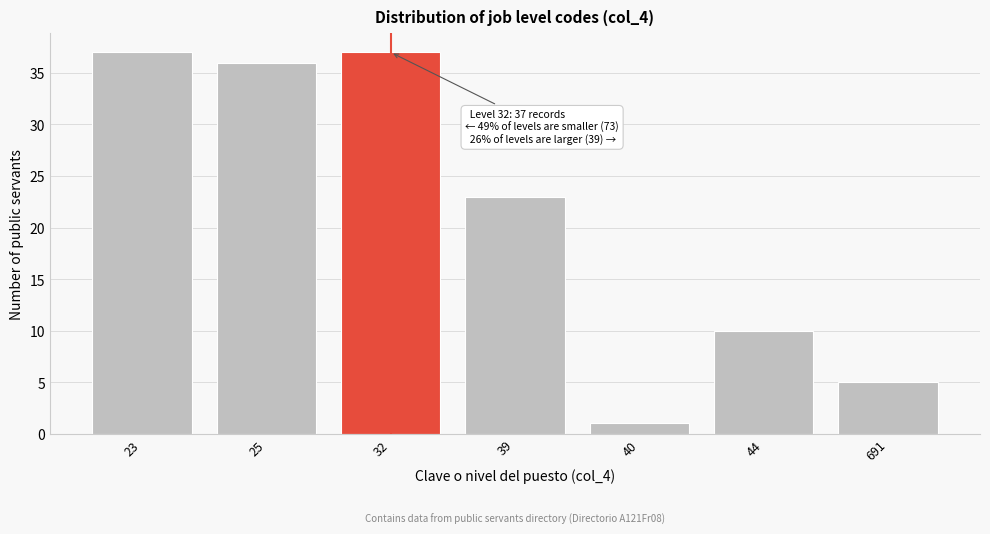

Reading left to right, extract all data points from this chart.

37	36	37	23	1	10	5